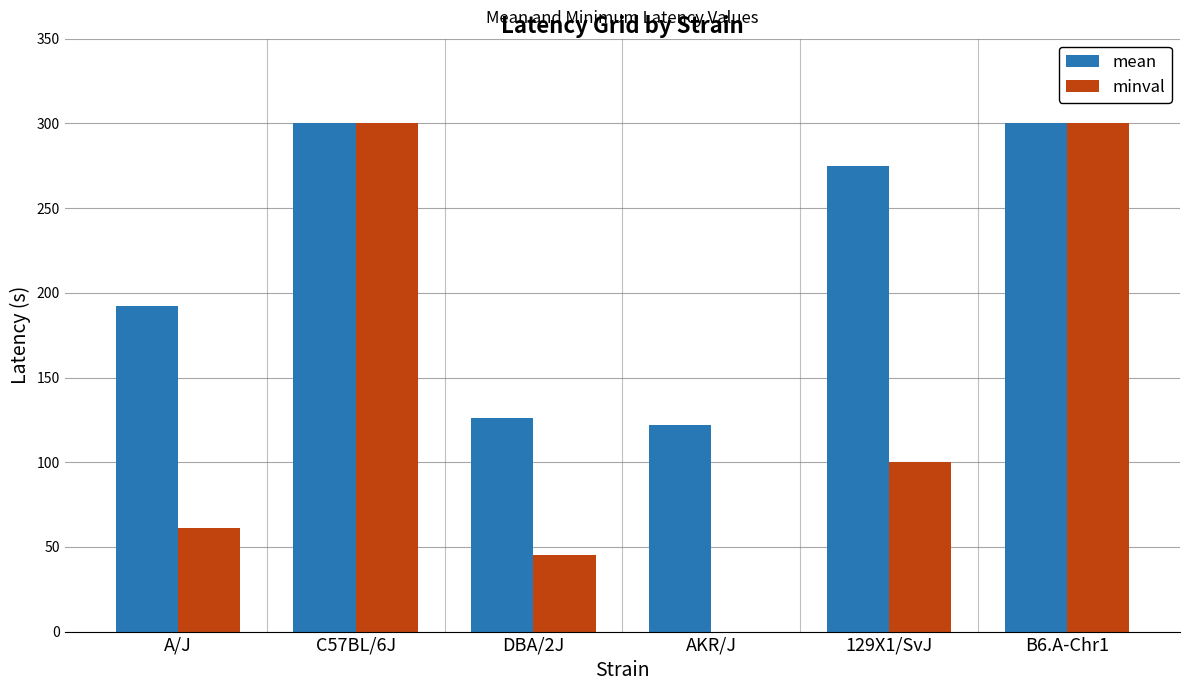

Which series has the largest total across all categories?

mean